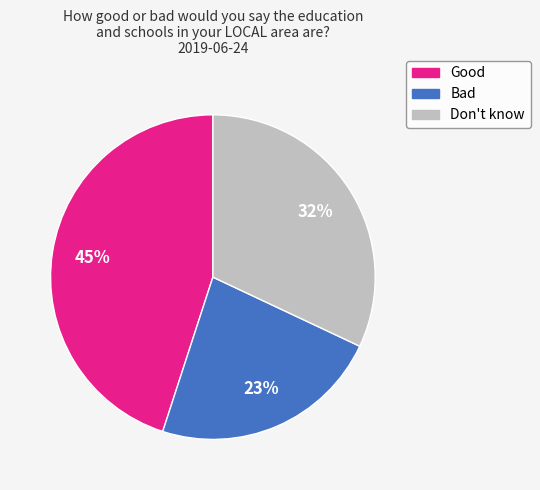

What percentage is the Good slice, to the nearest percent?

45%